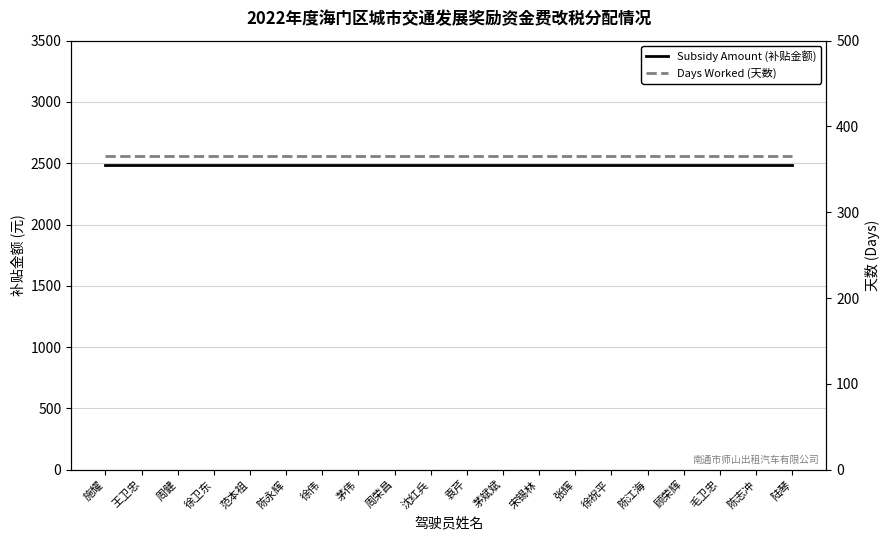

True or false: Subsidy Amount (补贴金额) and Days Worked (天数) intersect in this chart.

False